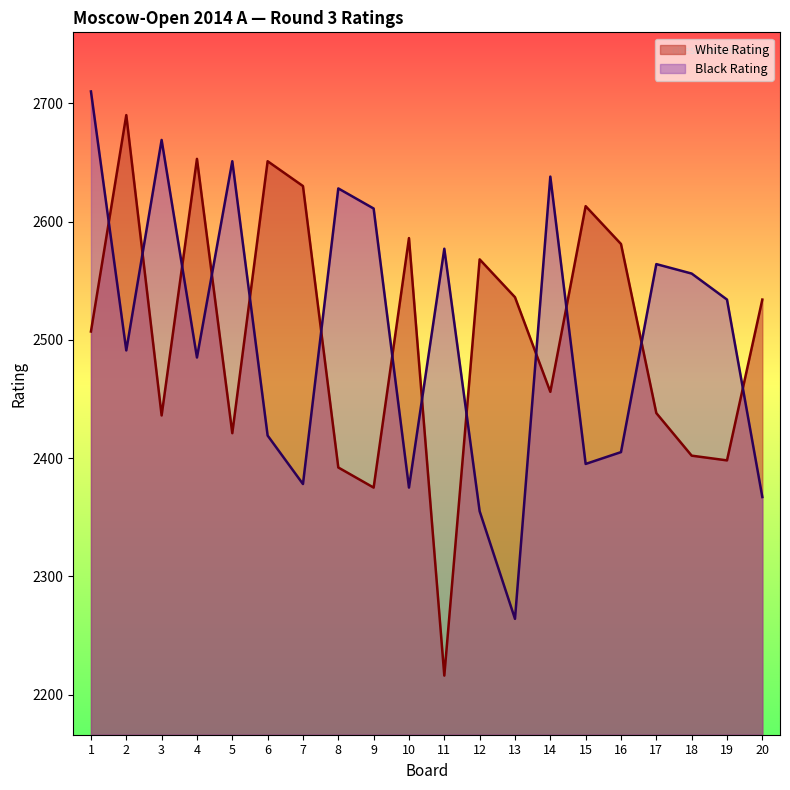

At how many categories does at least one series exceed 2498?

20